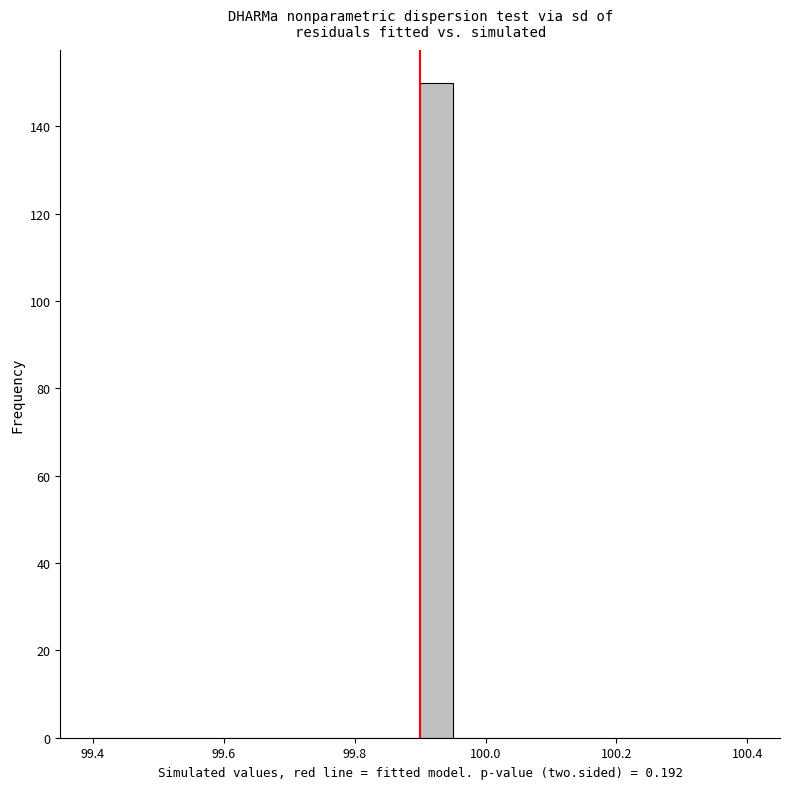

Read against the x-axis, roughly where is the centre of the tallest bar?

99.92